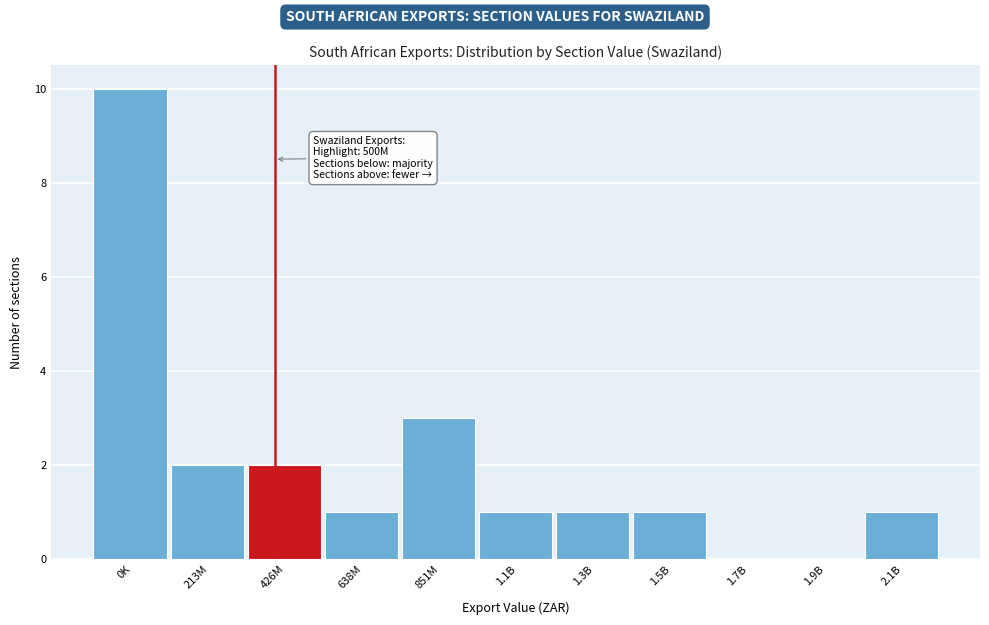

Reading left to right, list all the values displayed in this chart.

0K=10	213M=2	426M=2	638M=1	851M=3	1.1B=1	1.3B=1	1.5B=1	1.7B=0	1.9B=0	2.1B=1